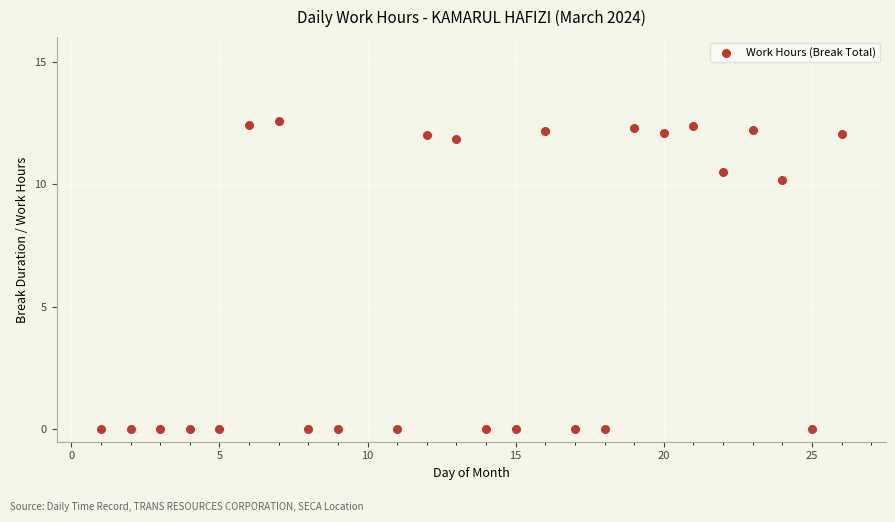

What Y value in the scatter plot is closest to 6?

10.2